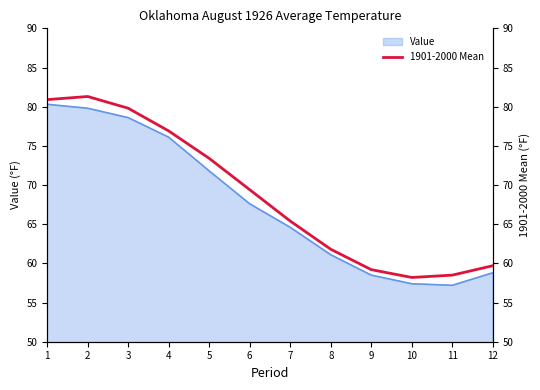

How many points are higher than both their immediate neighbors (excluding endpoints)?

1